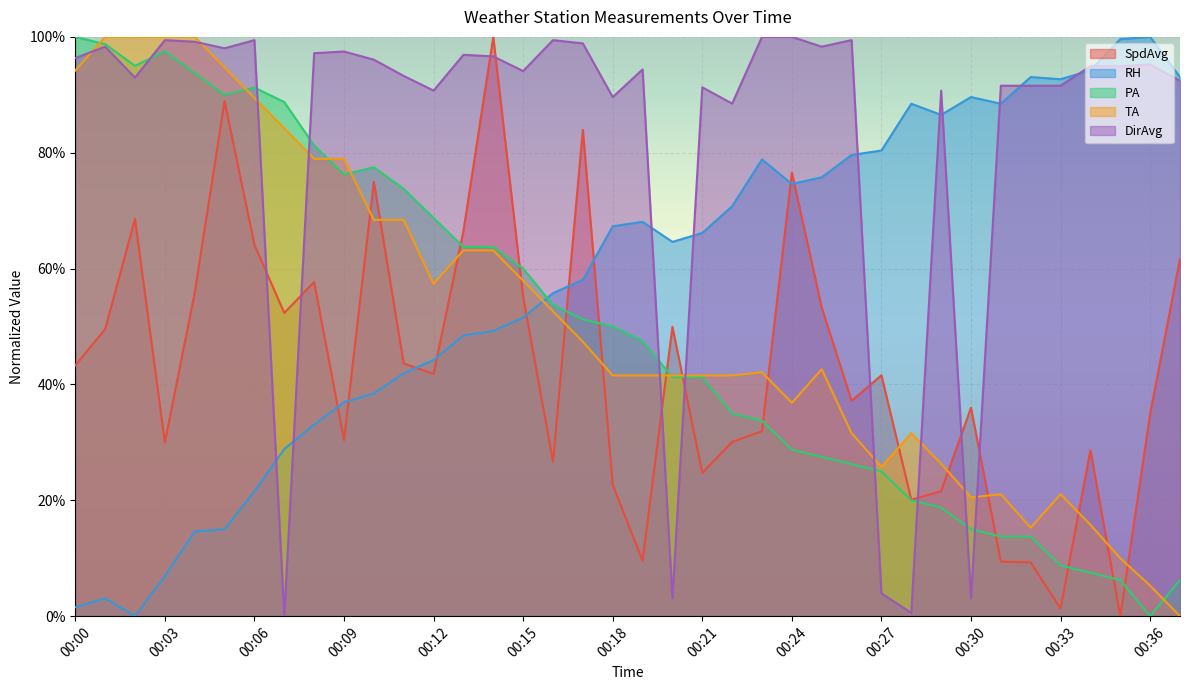

Which series changed the most between 00:15 and 00:21?

SpdAvg